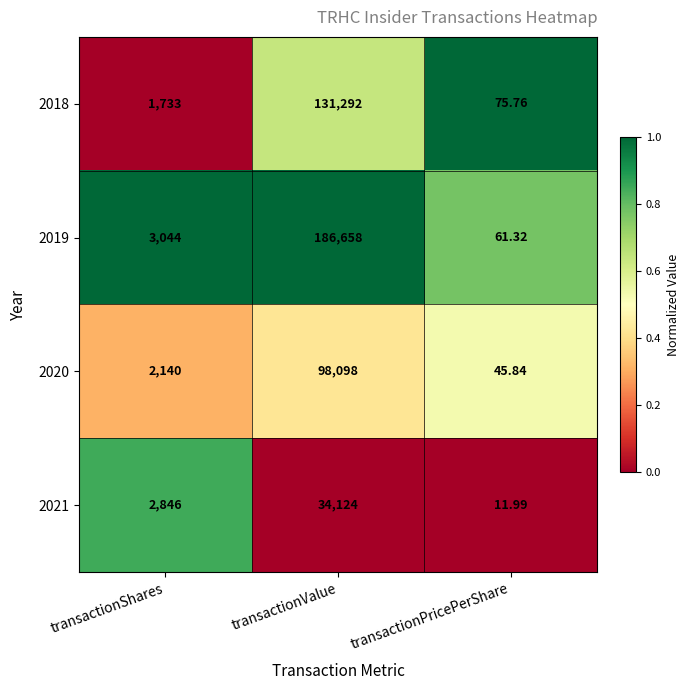

Where is 2020 nearest to the value 49071?

transactionShares